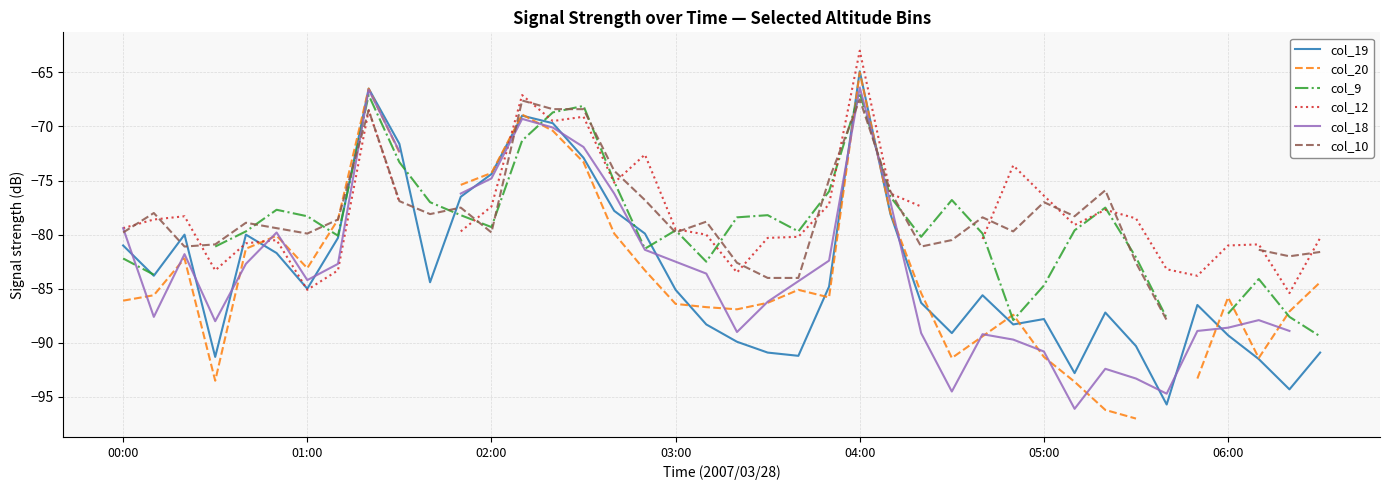

Which series has the widest spread of values?

col_20